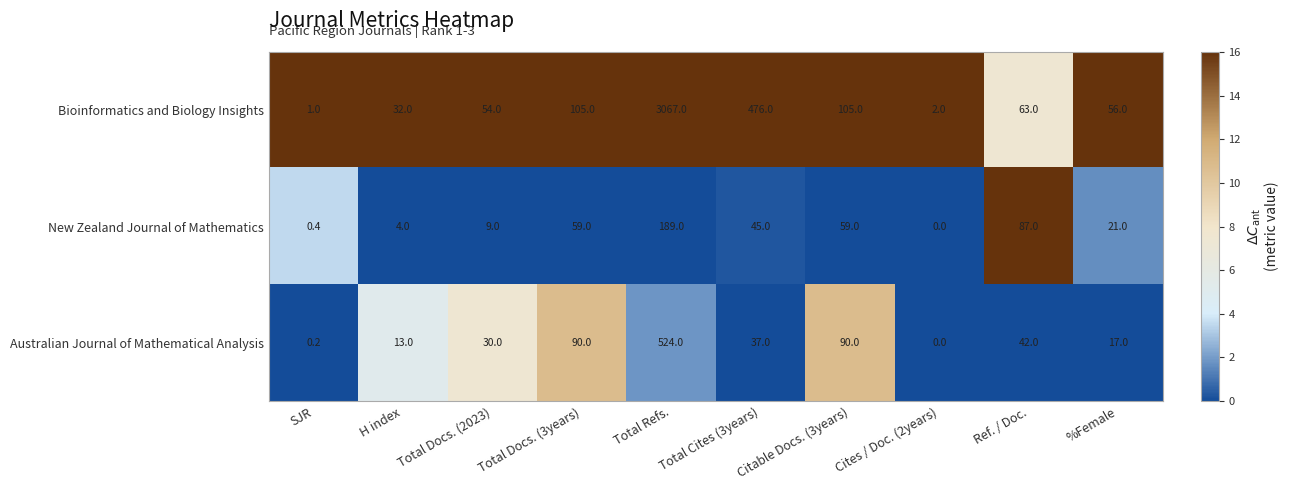

Which label corresponds to the largest value in the chart?

Total Refs.